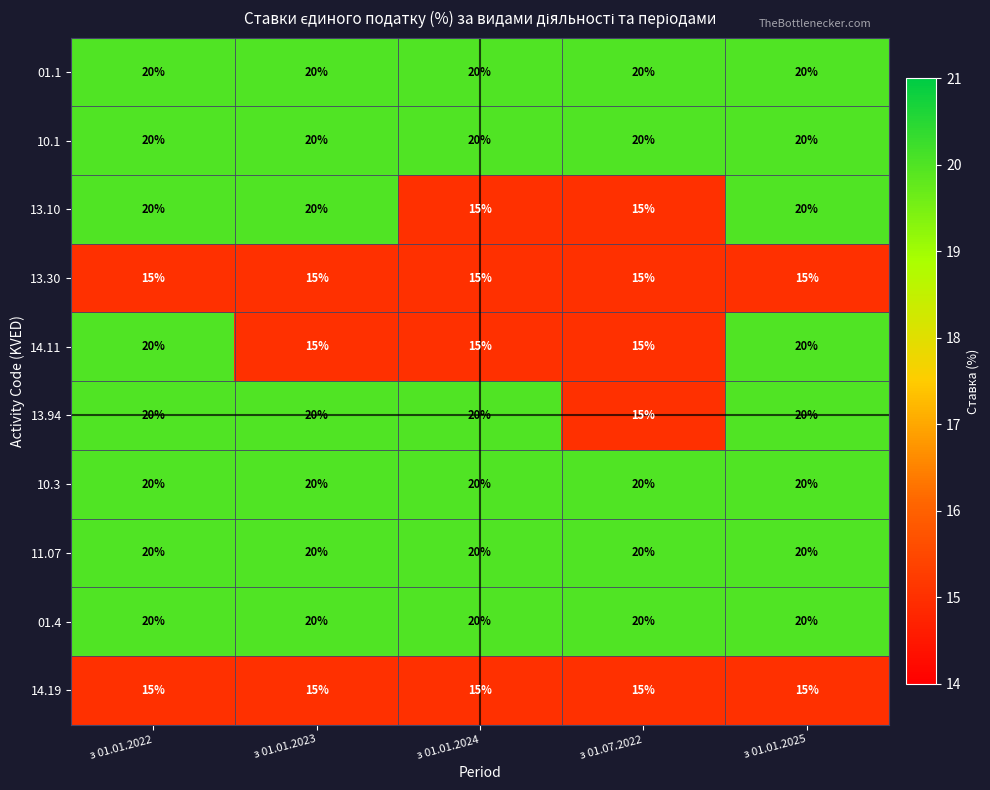

Which series changed the most between з 01.01.2024 and з 01.07.2022?

13.94